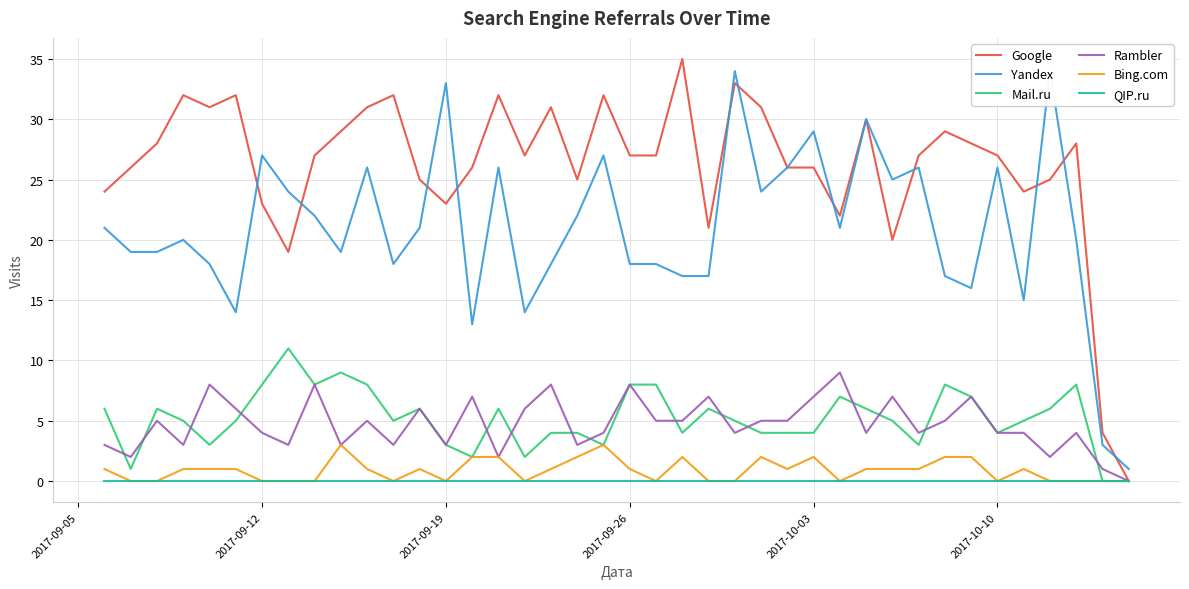

Does the chart display data point markers on the line(s)?

No